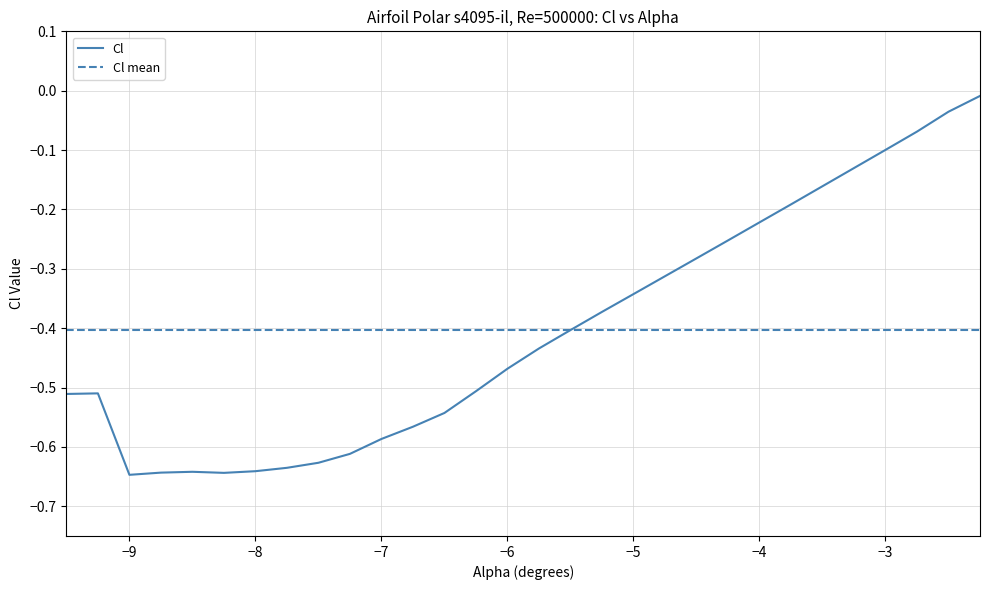

Which series has the largest range (max minus min)?

Cl